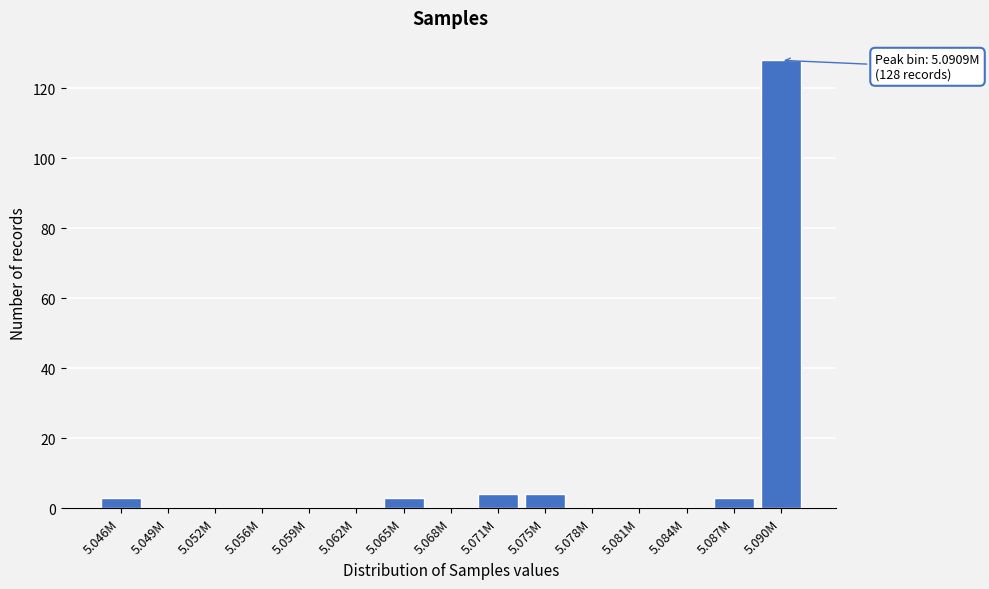

Reading left to right, list all the values displayed in this chart.

5.046M=3	5.049M=0	5.052M=0	5.056M=0	5.059M=0	5.062M=0	5.065M=3	5.068M=0	5.071M=4	5.075M=4	5.078M=0	5.081M=0	5.084M=0	5.087M=3	5.090M=128